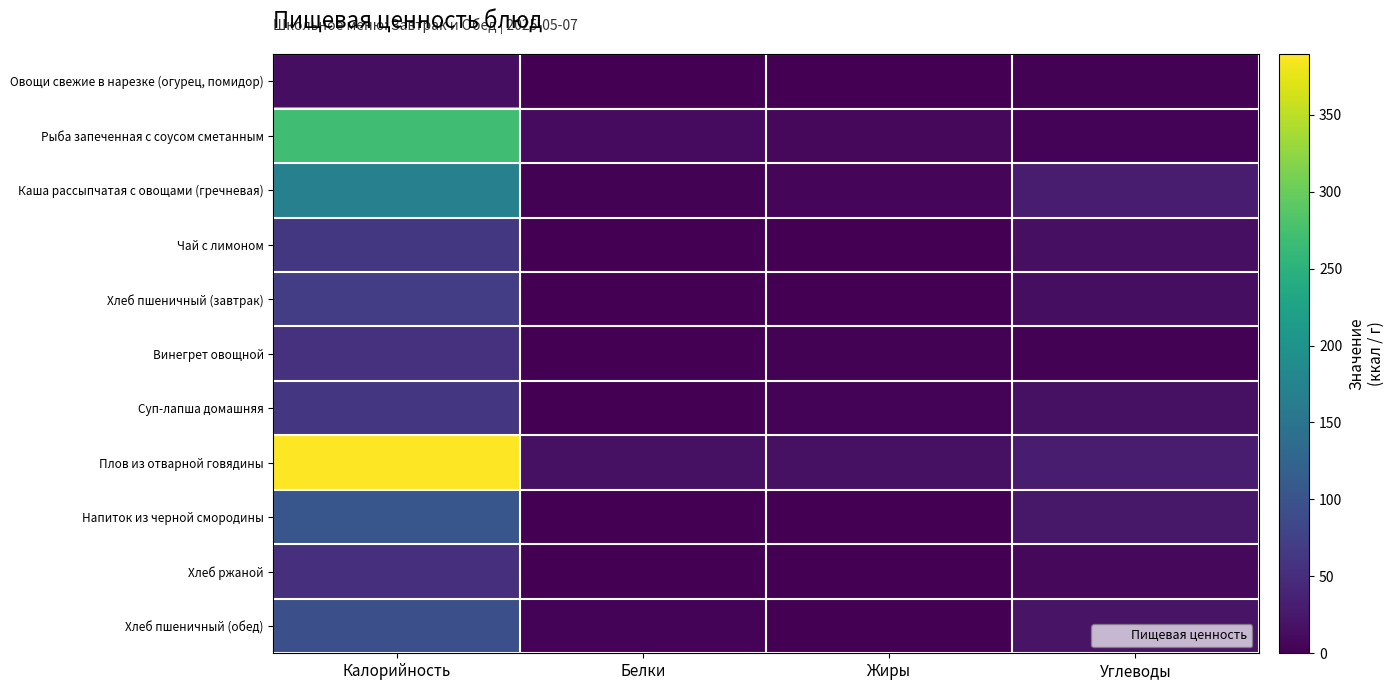

Which category has the highest value across all series?

Калорийность